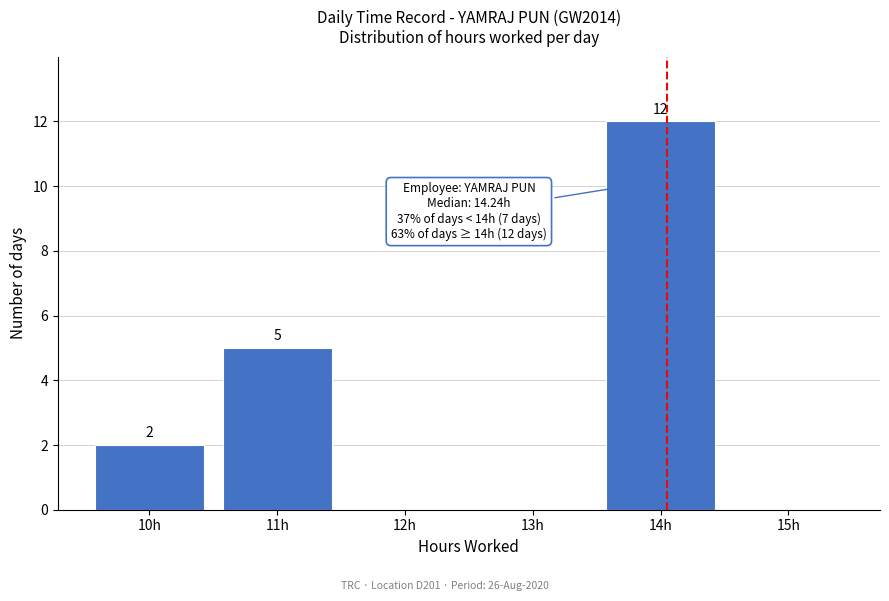

Reading left to right, what are all the values shown in this chart?

10h=2	11h=5	12h=0	13h=0	14h=12	15h=0